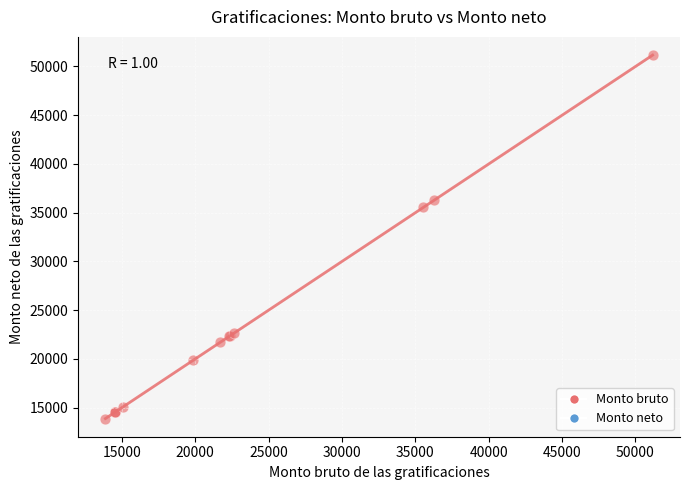

What Y value in the scatter plot is closest to 32527?

35545.8